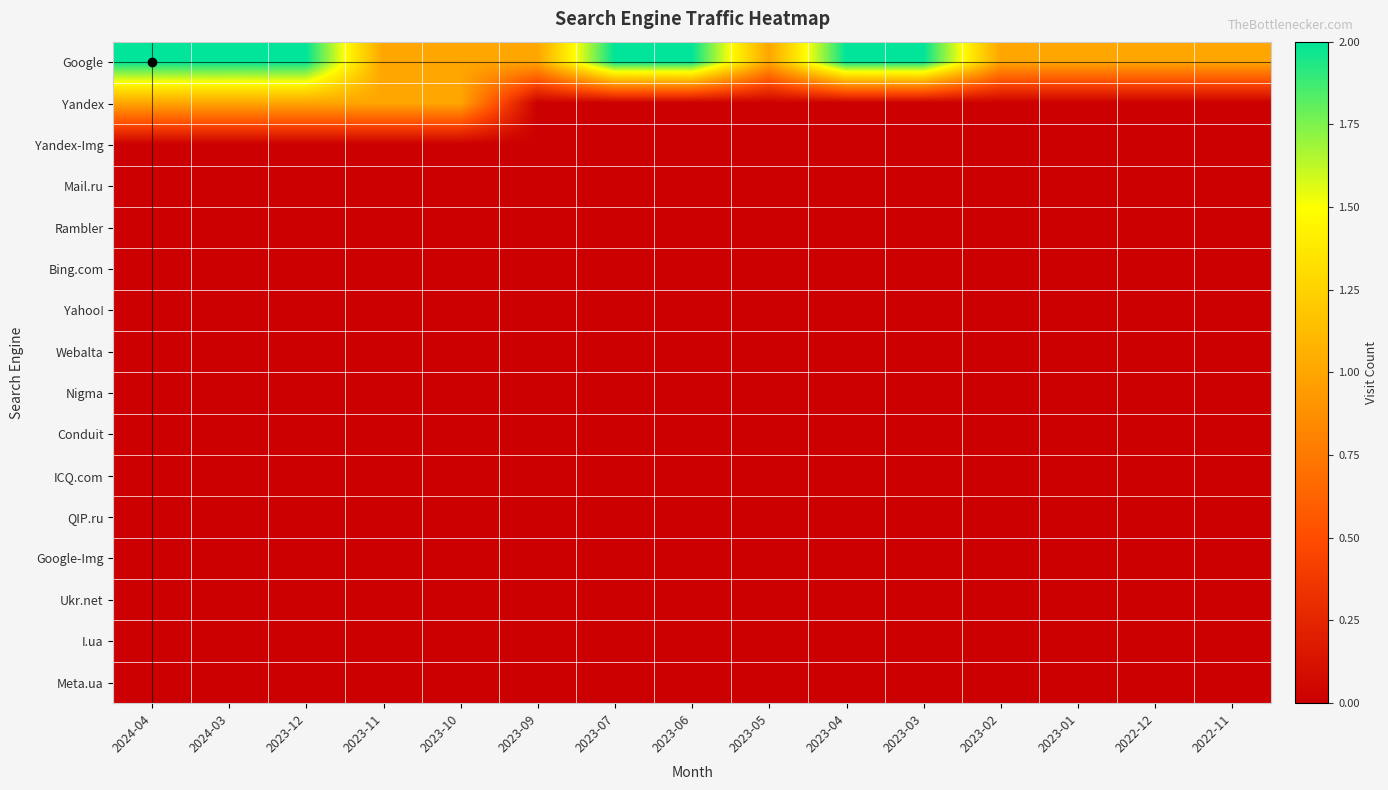

Which label corresponds to the largest value in the chart?

2024-04